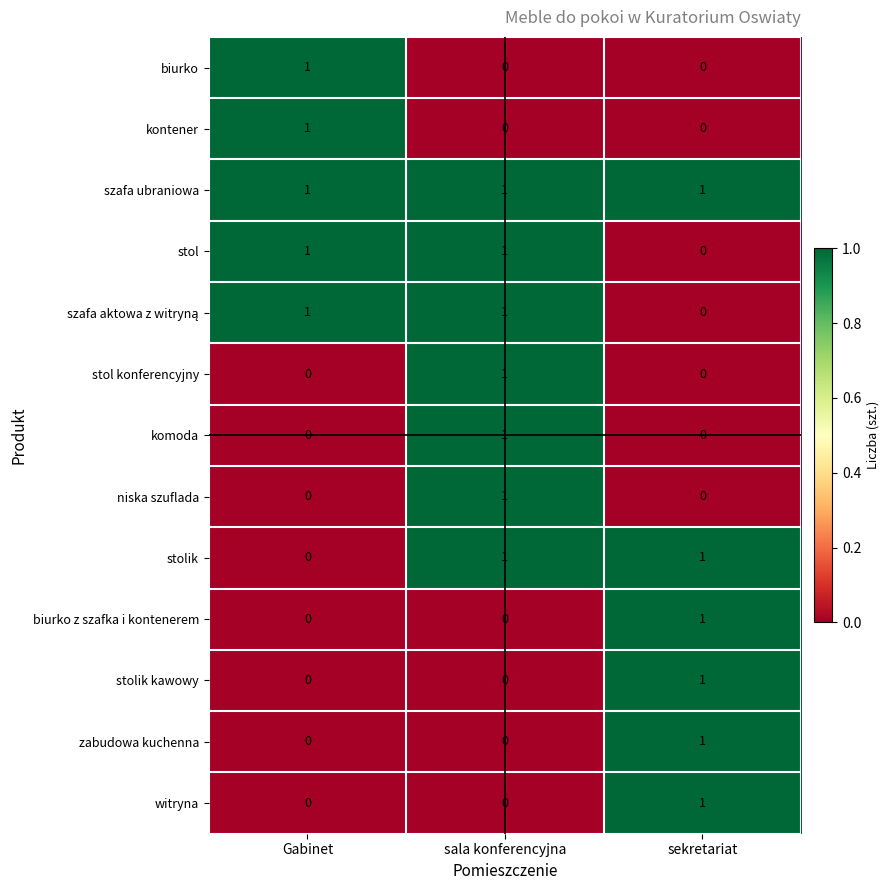

At which category is the sum across all series the highest?

sala konferencyjna